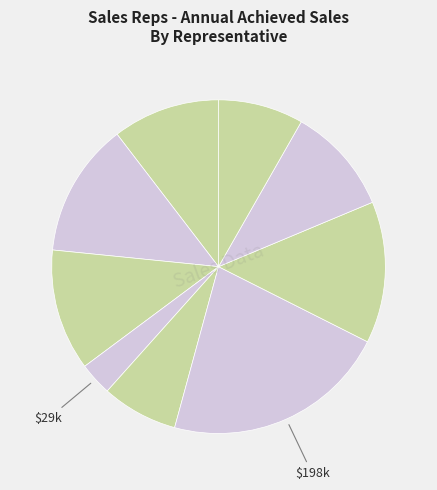

How many segments does this pie chart have?

9